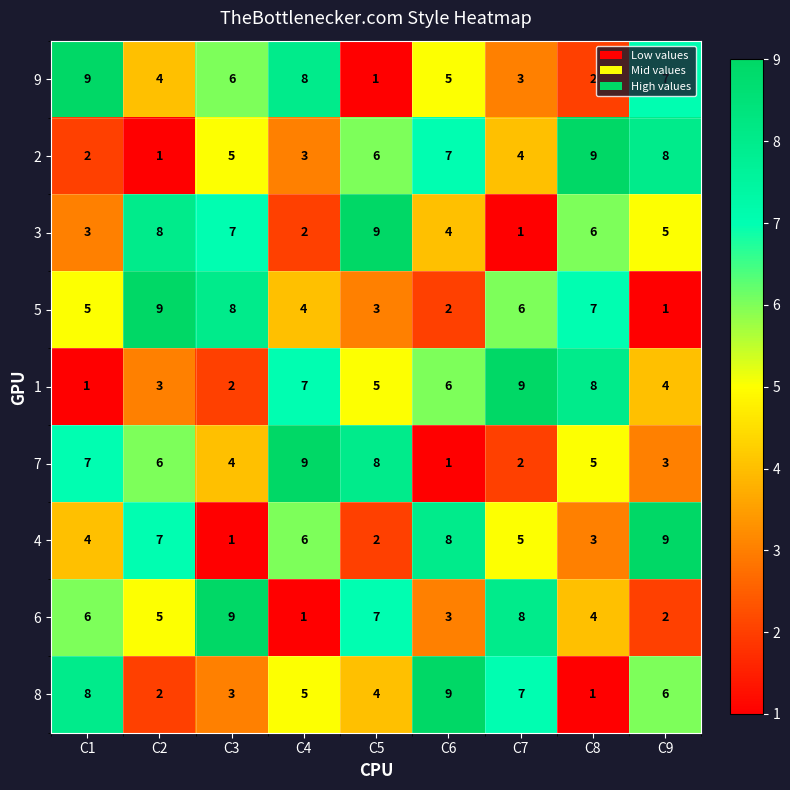

Which series changed the most between C2 and C4?

3